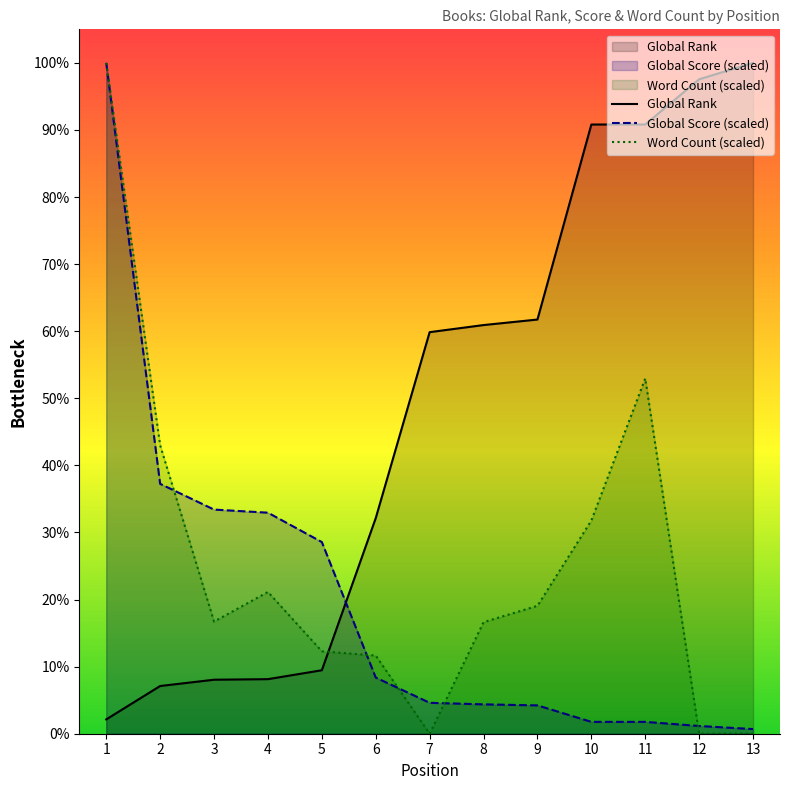

The Global Rank series shows 760.0 at 2. True or false?

True